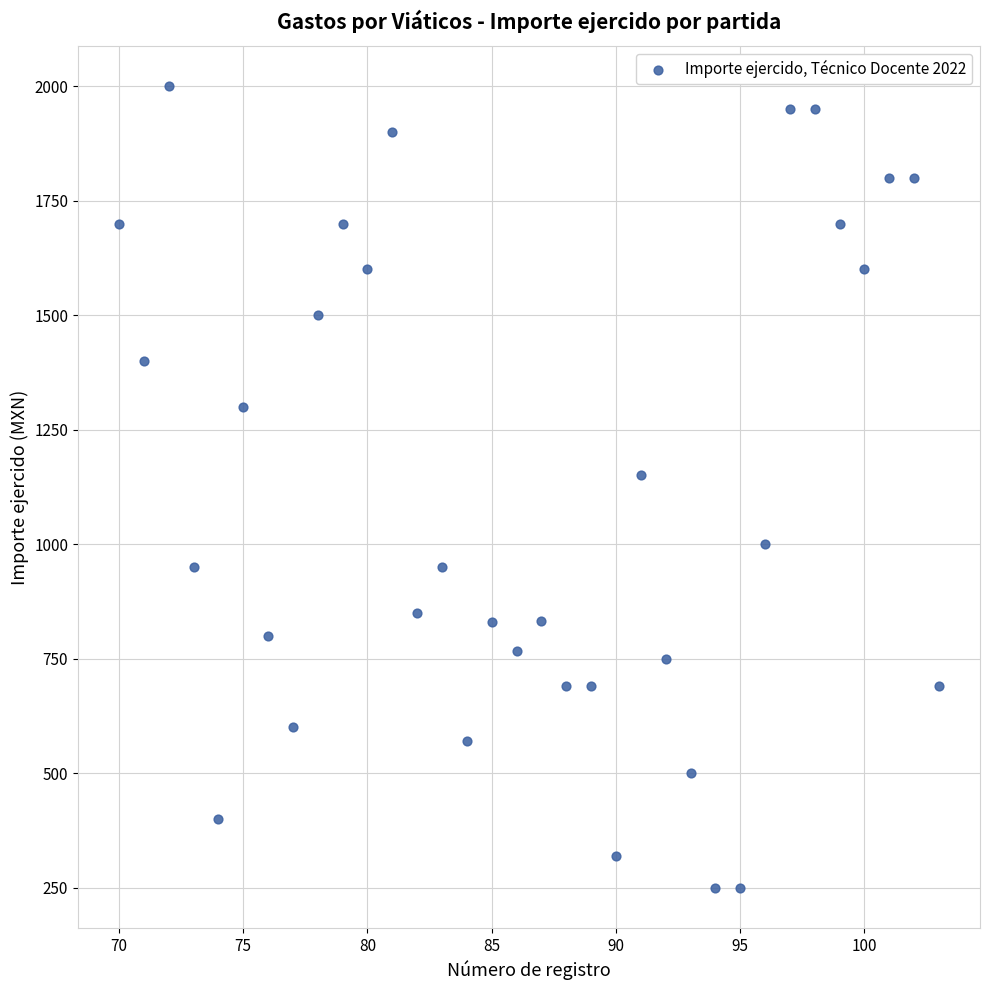

What Y value in the scatter plot is closest to 1125?

1150